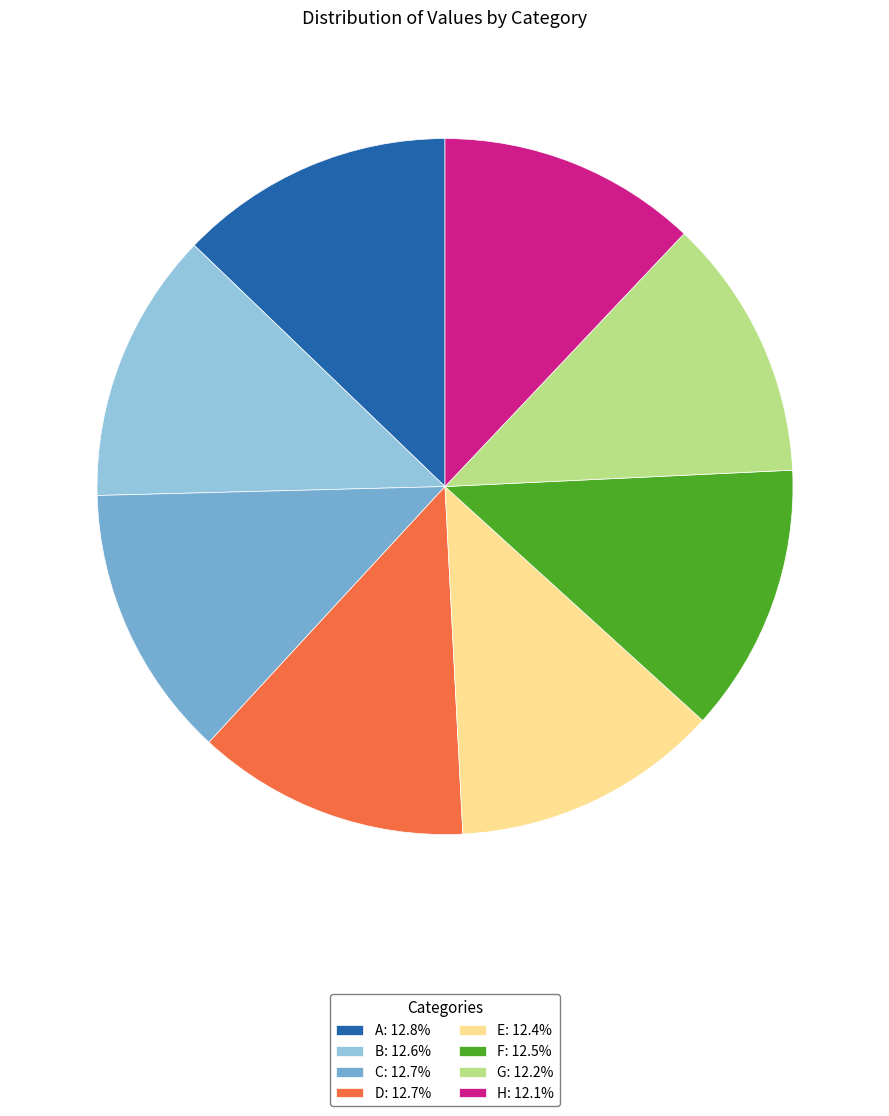

Does any single category account for the majority?

No